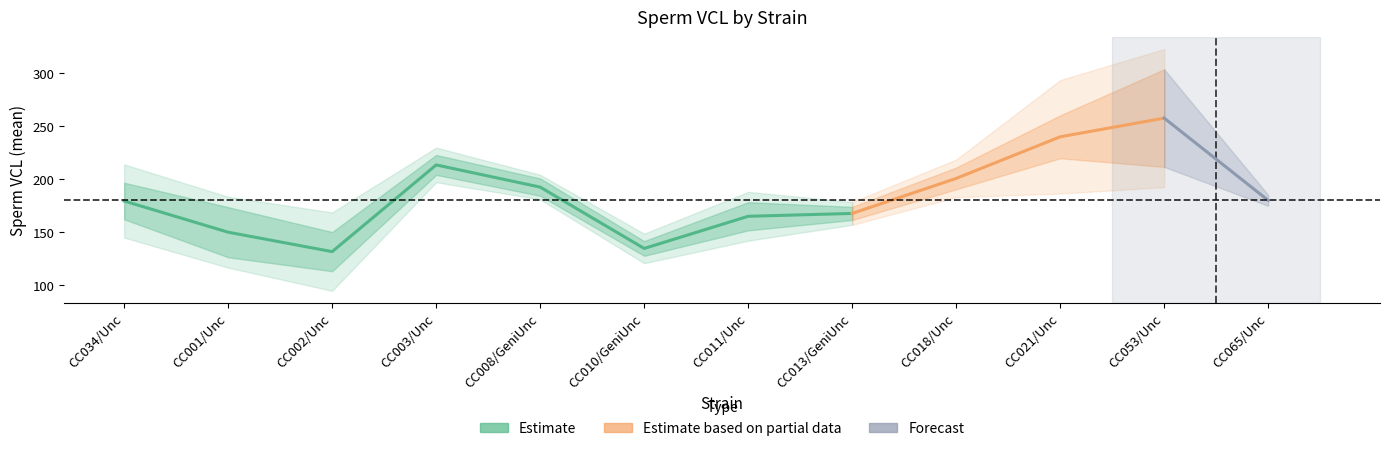

What is the value of the mean point at the 10th from the left?

240.0